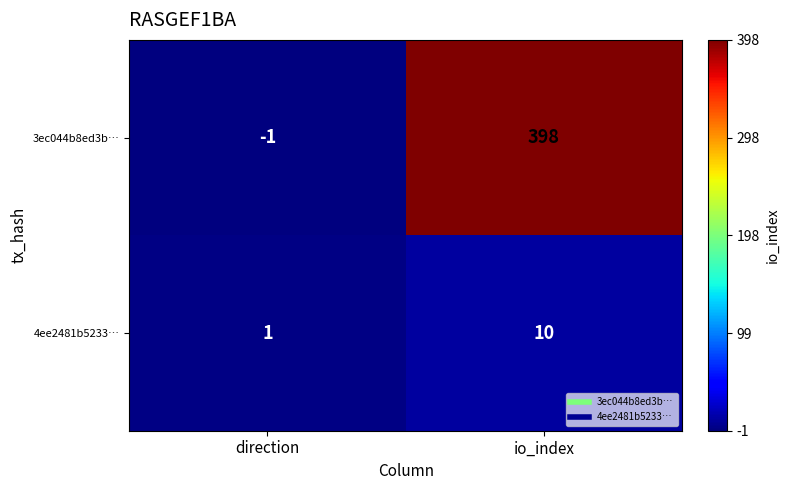

At how many categories does at least one series exceed 74?

1